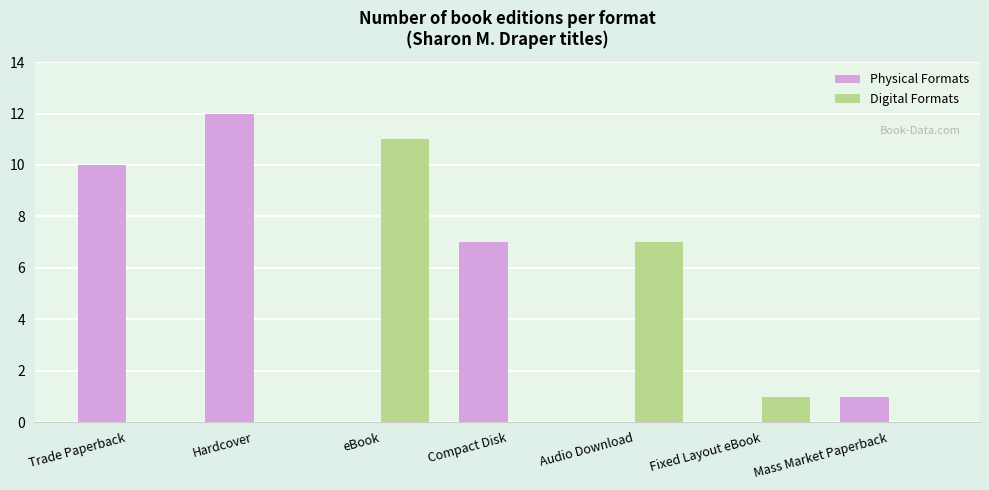

Reading left to right, what are all the values shown in this chart?

Physical Formats: Trade Paperback=10	Hardcover=12	eBook=0	Compact Disk=7	Audio Download=0	Fixed Layout eBook=0	Mass Market Paperback=1
Digital Formats: Trade Paperback=0	Hardcover=0	eBook=11	Compact Disk=0	Audio Download=7	Fixed Layout eBook=1	Mass Market Paperback=0